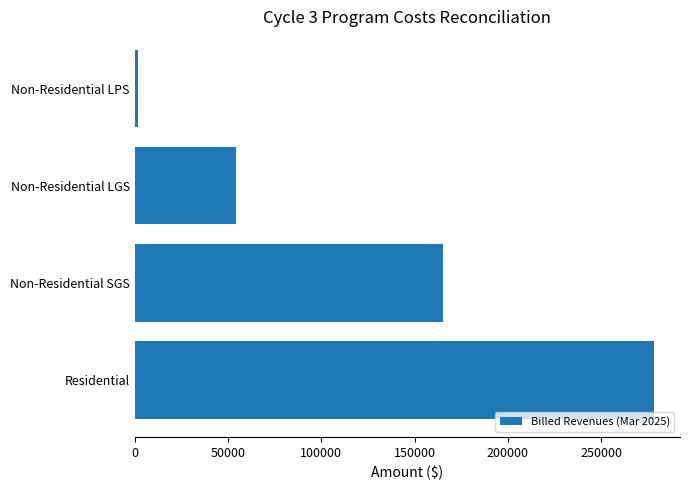

What is the ratio of the value at Non-Residential SGS to the value at Non-Residential LGS?

3.0